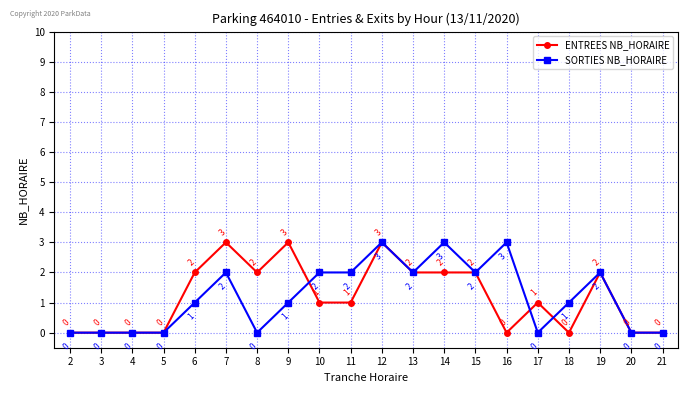

What is the greatest value displayed?

3